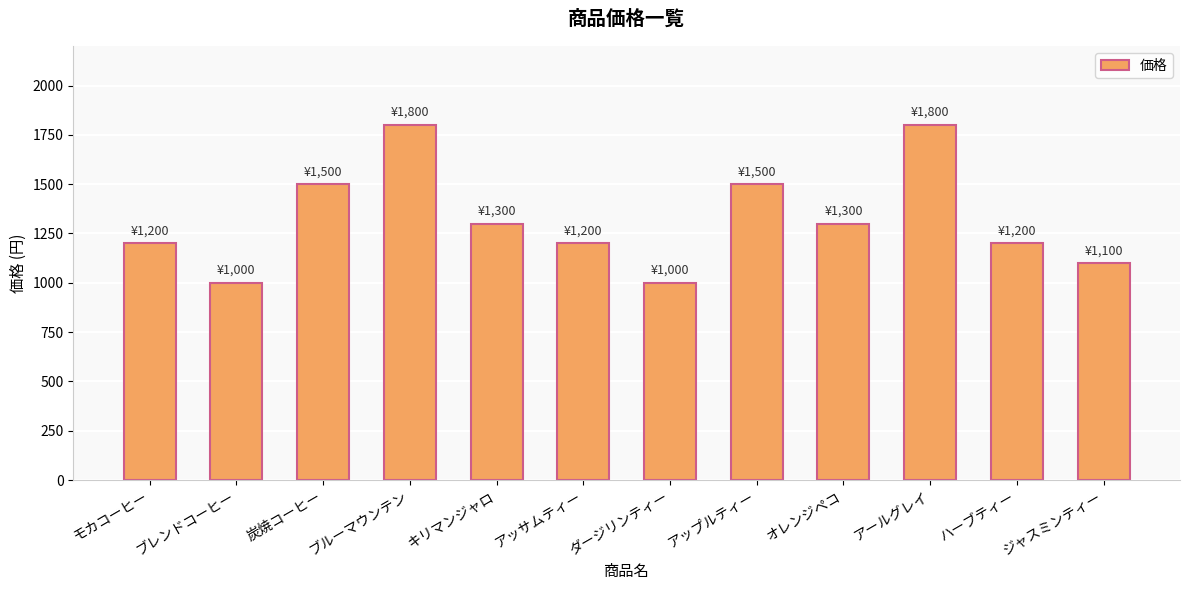

At which label does the data first exceed 1300?

炭焼コーヒー